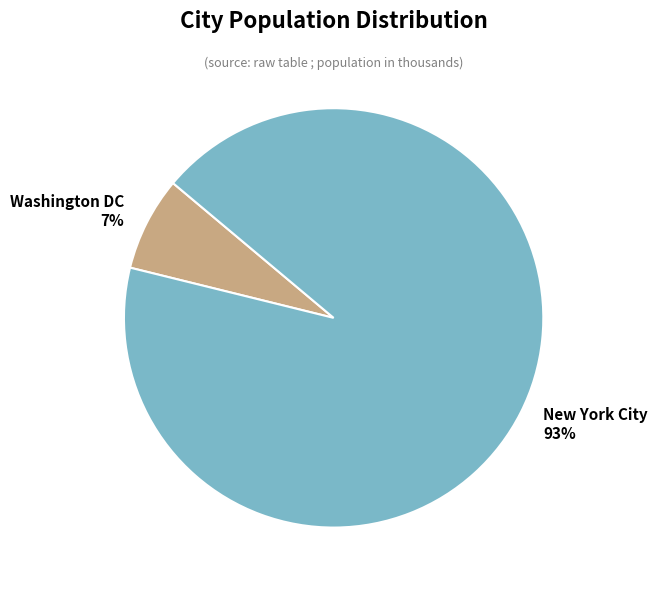

Is the sum of Washington DC and New York City greater than half?

Yes